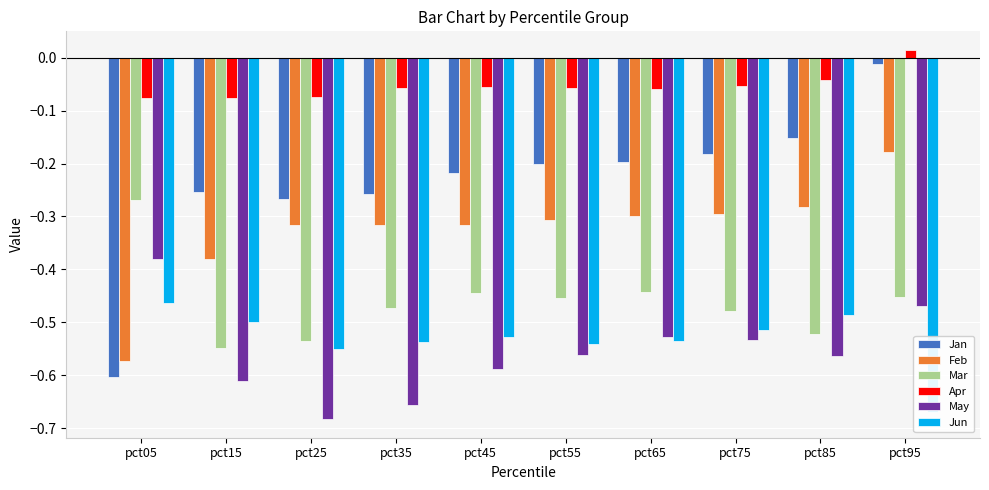

What is the difference between the second highest and minimum values in the Jun series?

0.2